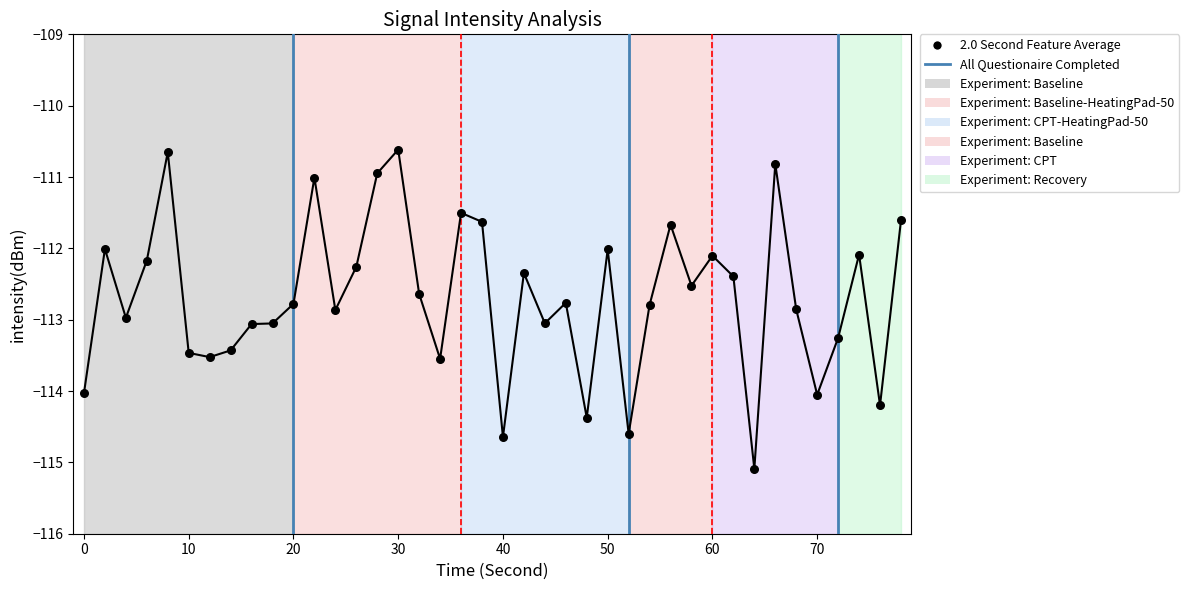

What is the range of X values (max minus min)?

78.0